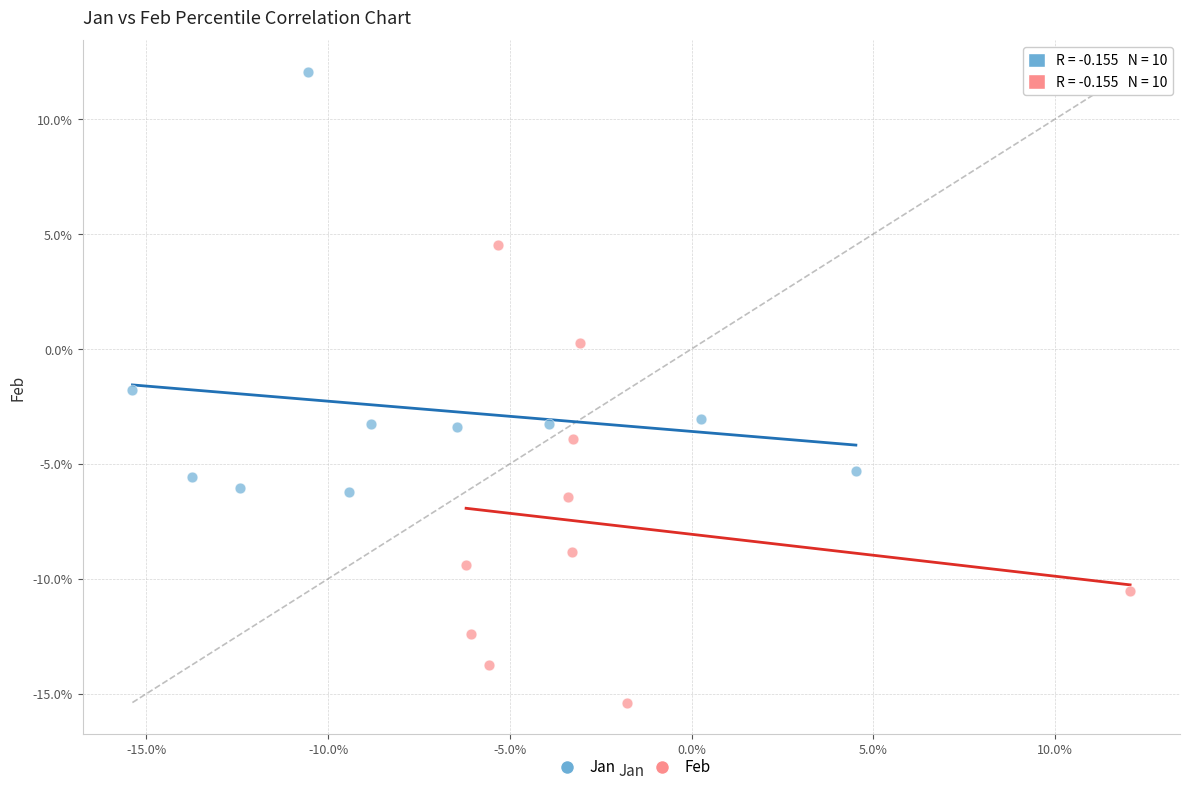

What are all the series names shown in the legend?

Jan, Feb